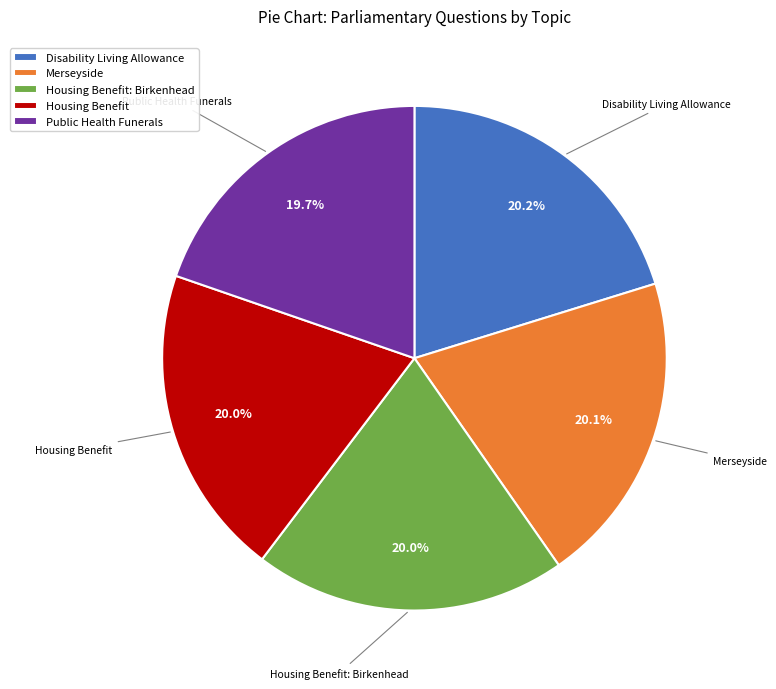

What percentage is NOT represented by Public Health Funerals?

80.3%